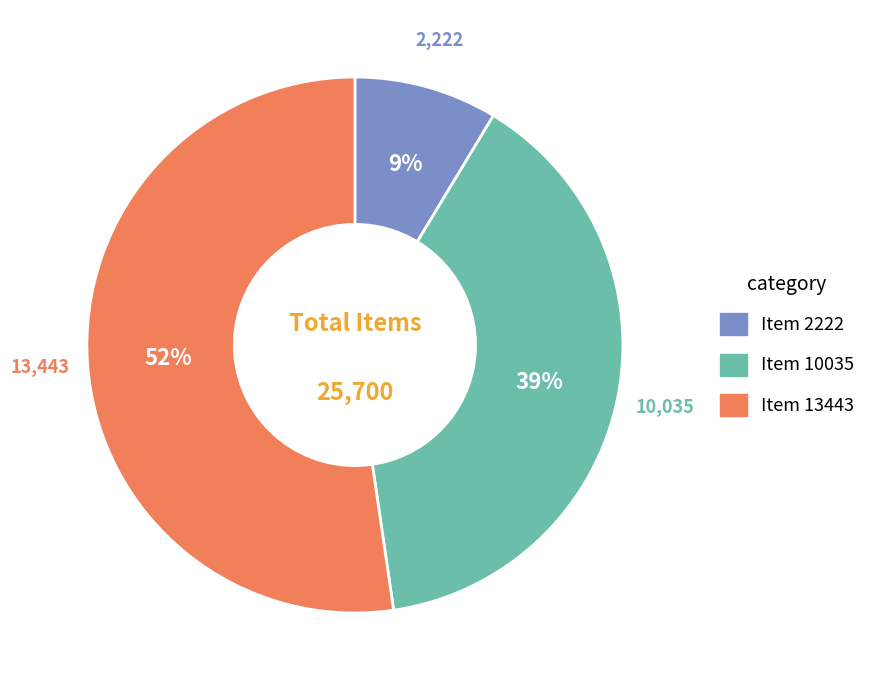

The Item 13443 slice represents 52% of the pie. True or false?

True